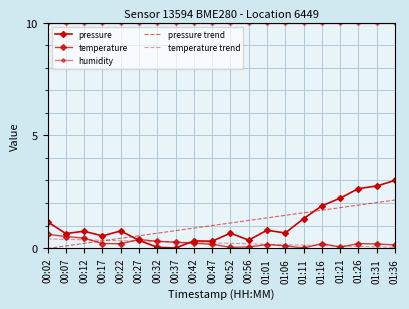

How many lines are shown in the chart?

5